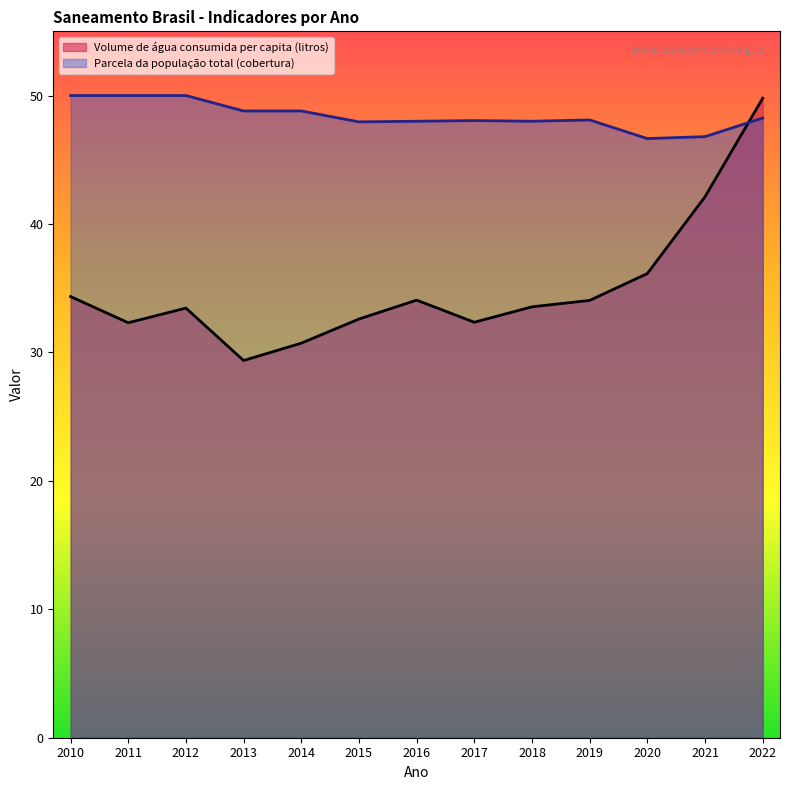

List the series in order of their overall mean, highest first.

Parcela da população total (cobertura), Volume de água consumida per capita (litros)